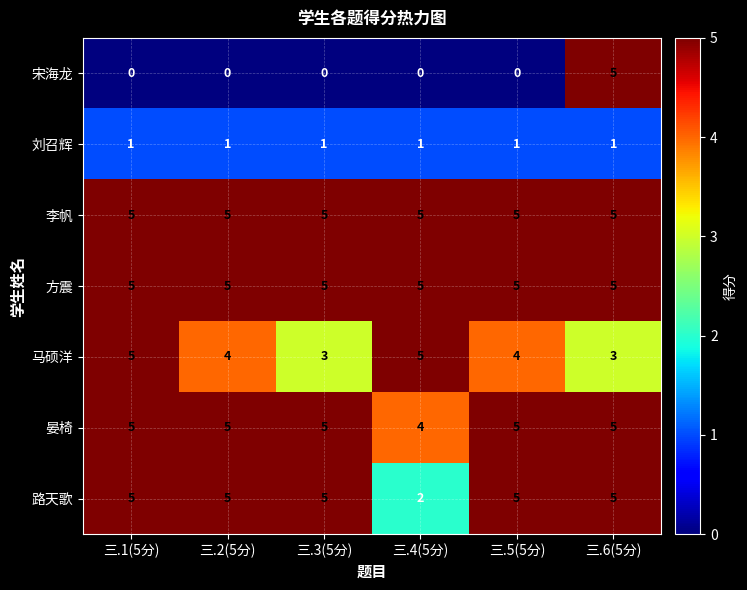

How many series are shown in this chart?

7